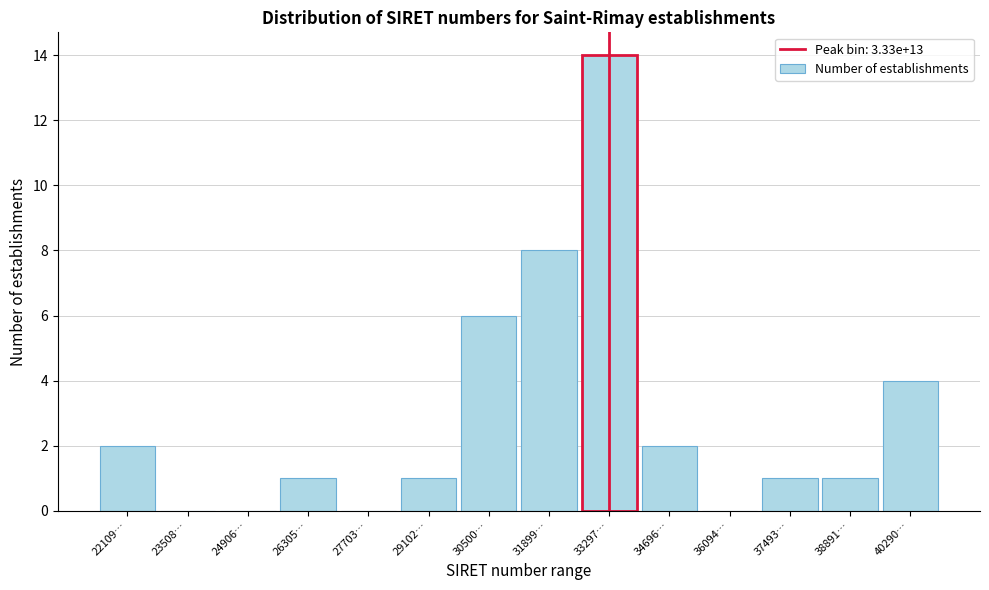

Reading right to left, transcribe all the data shown in this chart.

40290…=4	38891…=1	37493…=1	36094…=0	34696…=2	33297…=14	31899…=8	30500…=6	29102…=1	27703…=0	26305…=1	24906…=0	23508…=0	22109…=2